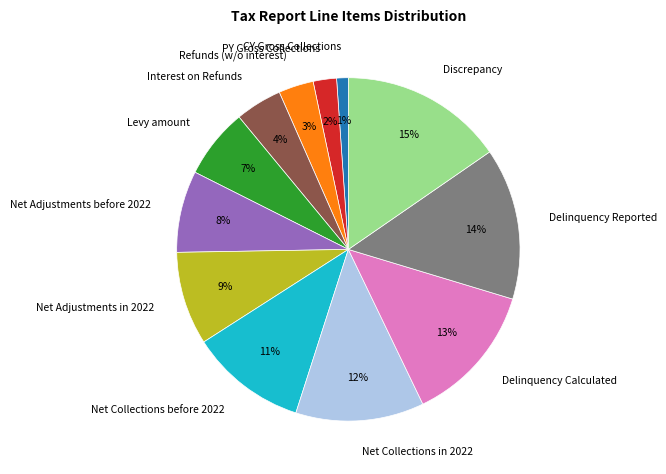

To the nearest percent, what is the difference between the largest and smallest slice percentages?

14%